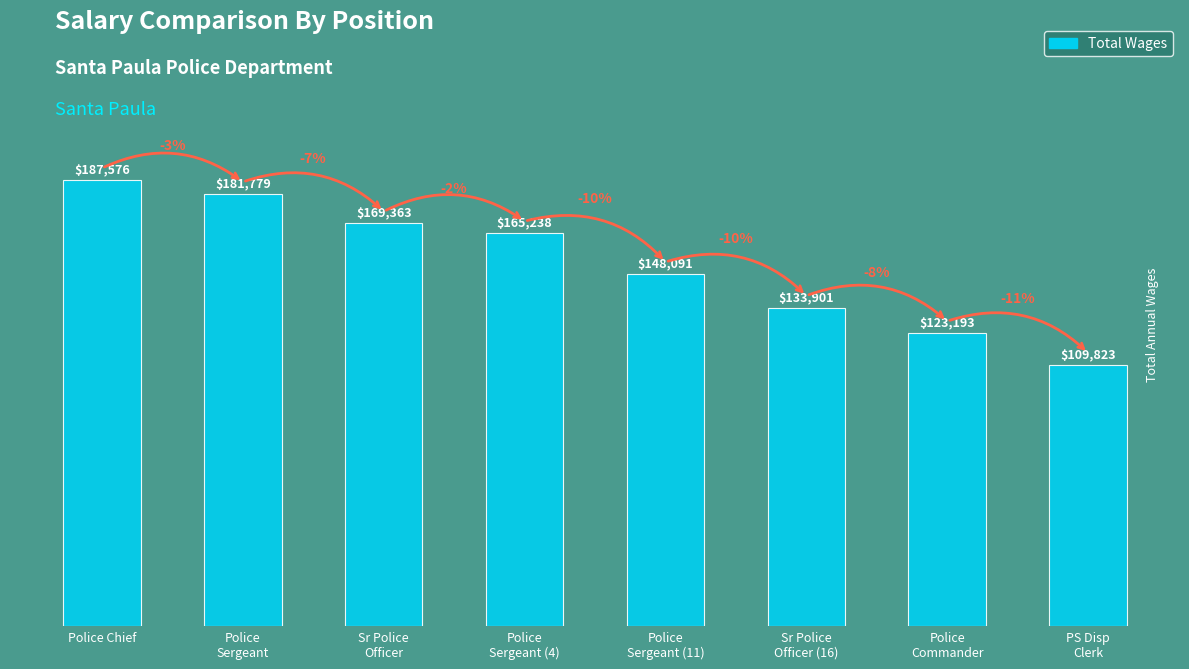

What is the difference between the values at Police
Sergeant and Sr Police
Officer?

12416